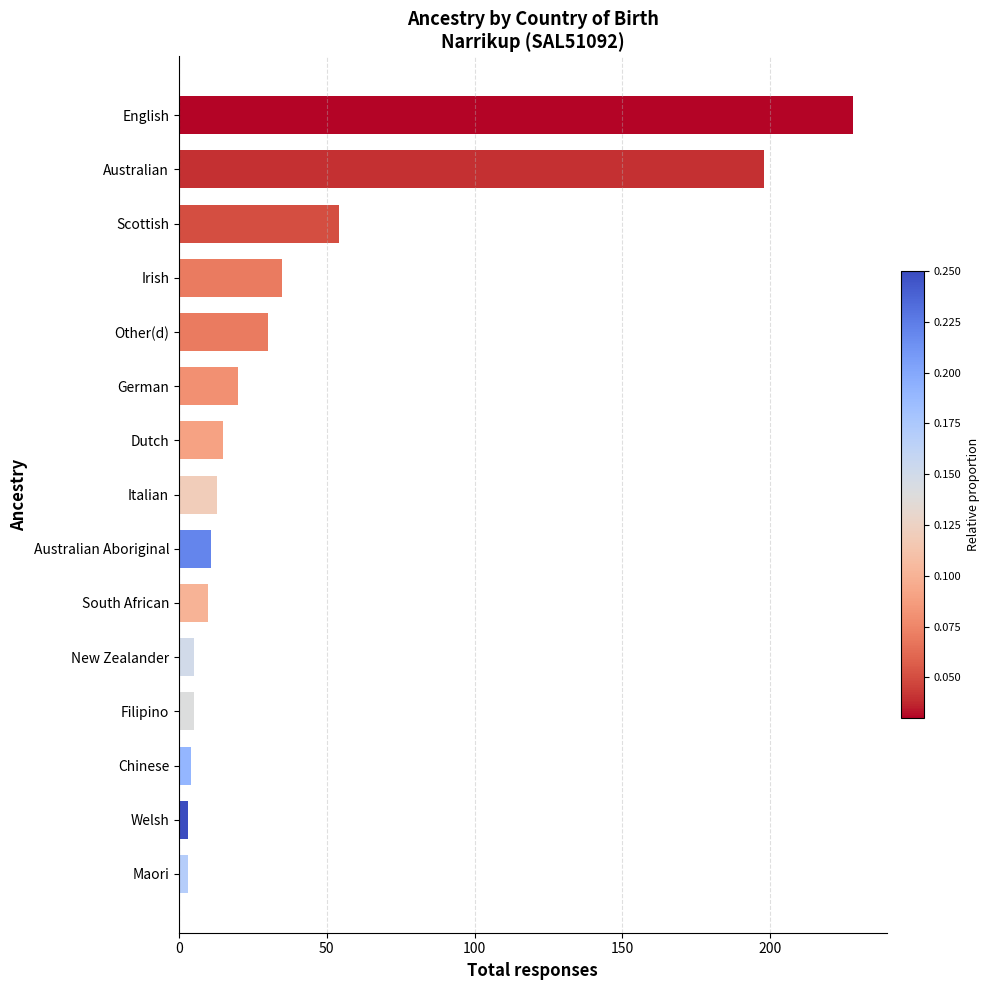

Between Irish and Dutch, which is larger?

Irish